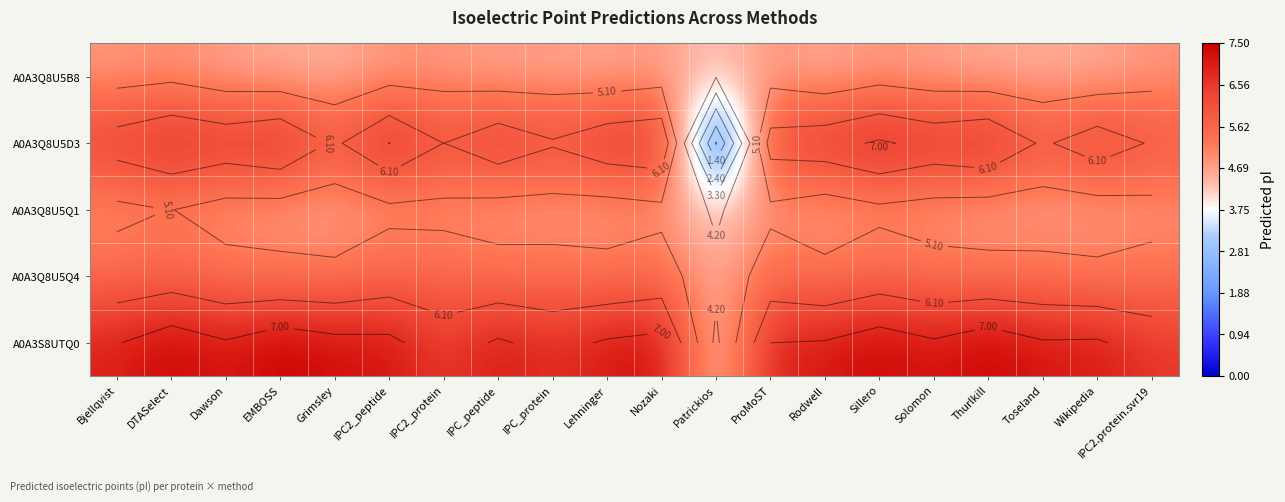

What is the average value of the A0A3S8UTQ0 series?

6.9